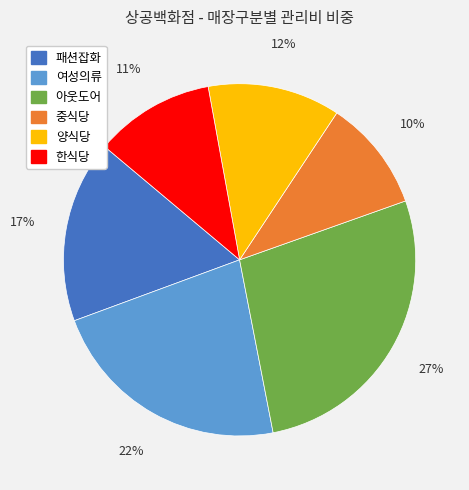

Which category has the biggest portion of the pie?

아웃도어